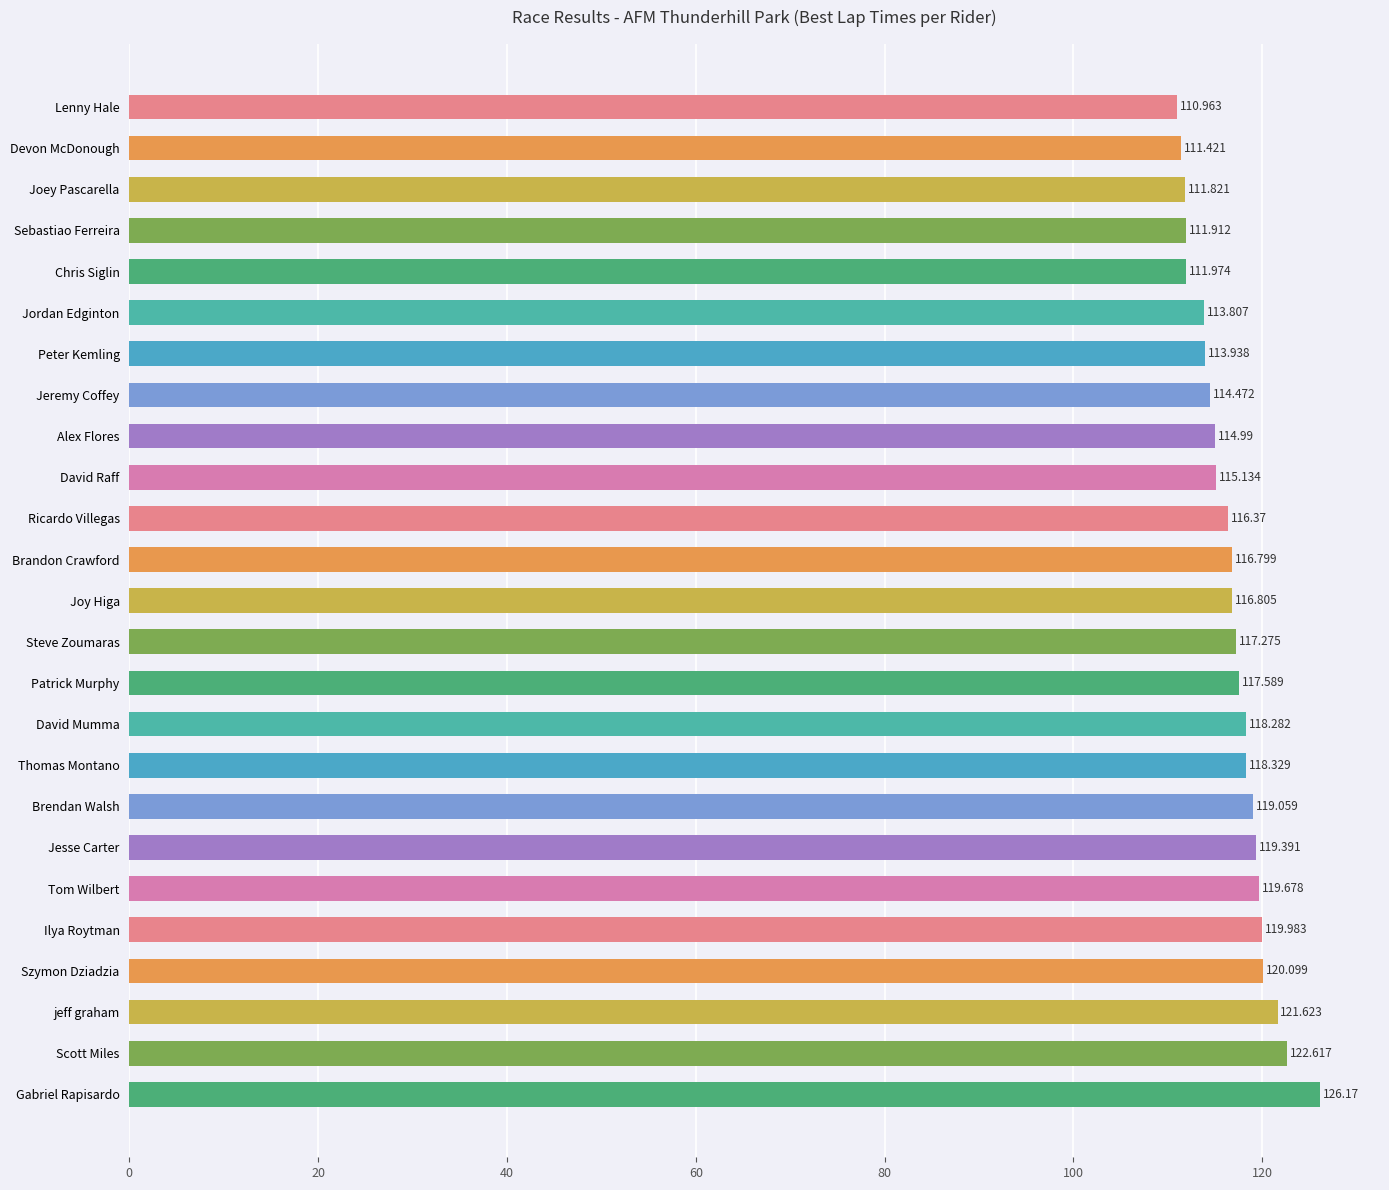

What is the label of the 6th bar from the bottom?

Tom Wilbert